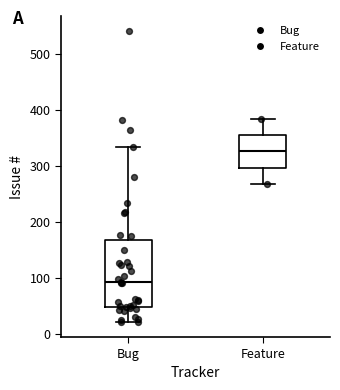

Reading left to right, transcribe this box plot: for each box, give where its median line is, the range the box spans, and where its two whiskers end, as read against the y-axis. The values are not printed on the chart, so give them approximately, as read against the axis.

Bug: median 90, box 50 to 170, whiskers 20 to 330
Feature: median 330, box 300 to 350, whiskers 270 to 380